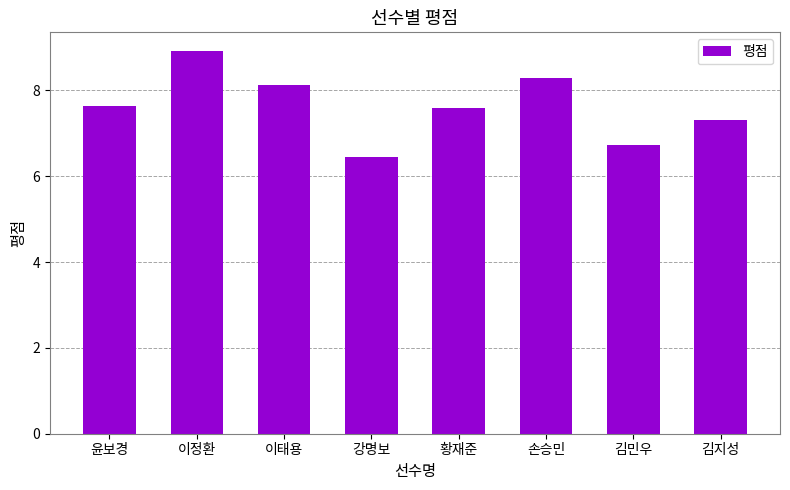

Is it true that the value at 윤보경 is 7.6?

True